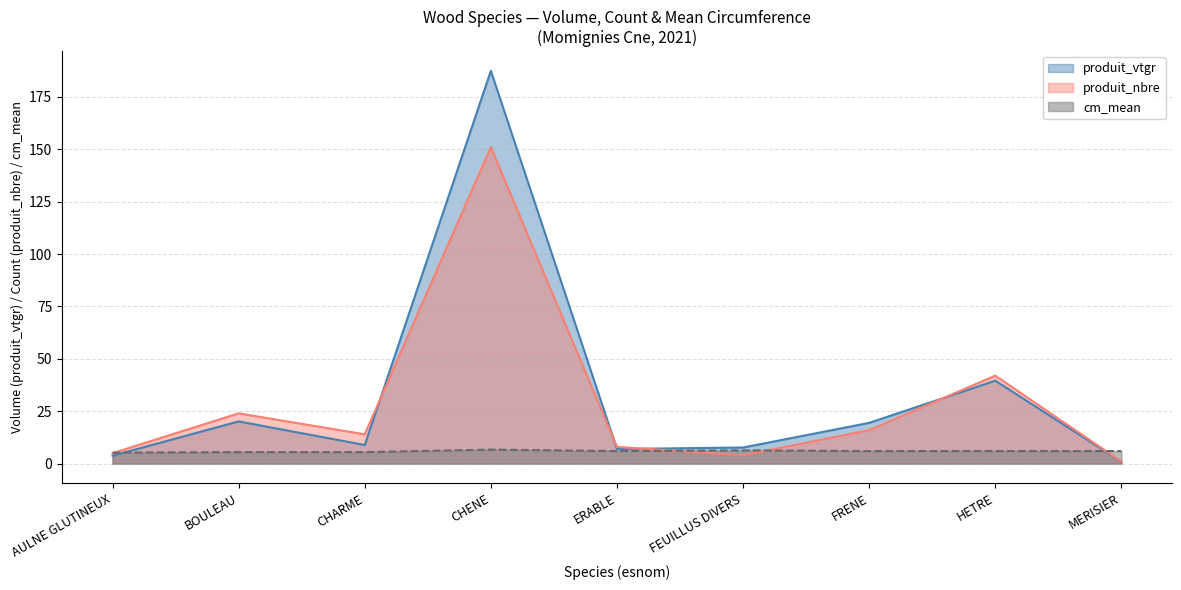

How many intersections are there between produit_vtgr and produit_nbre?

4